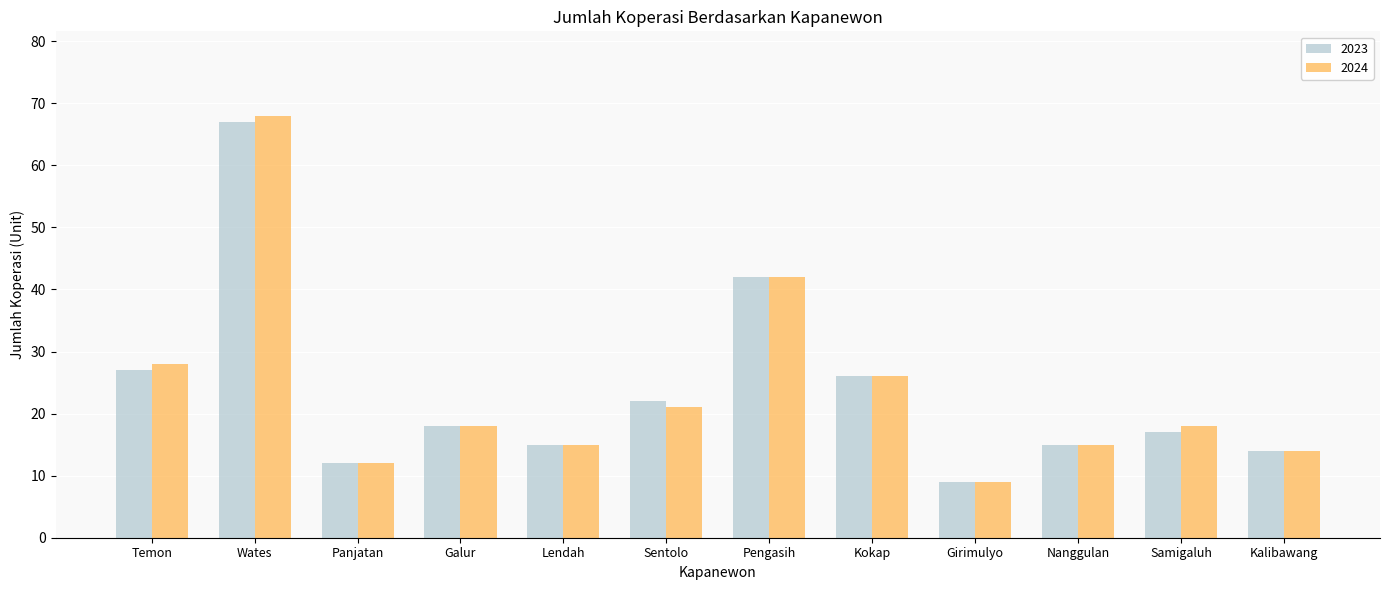

Rank the series by their maximum value, from highest to lowest.

2024, 2023